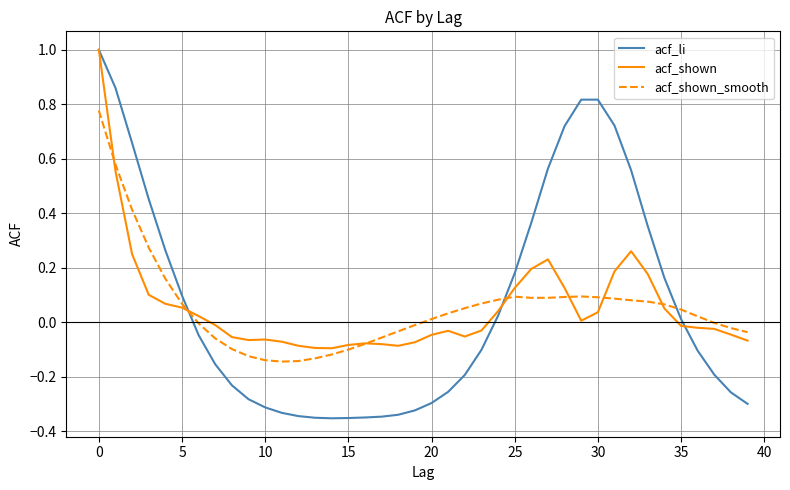

True or false: acf_shown_smooth and acf_shown intersect in this chart.

True